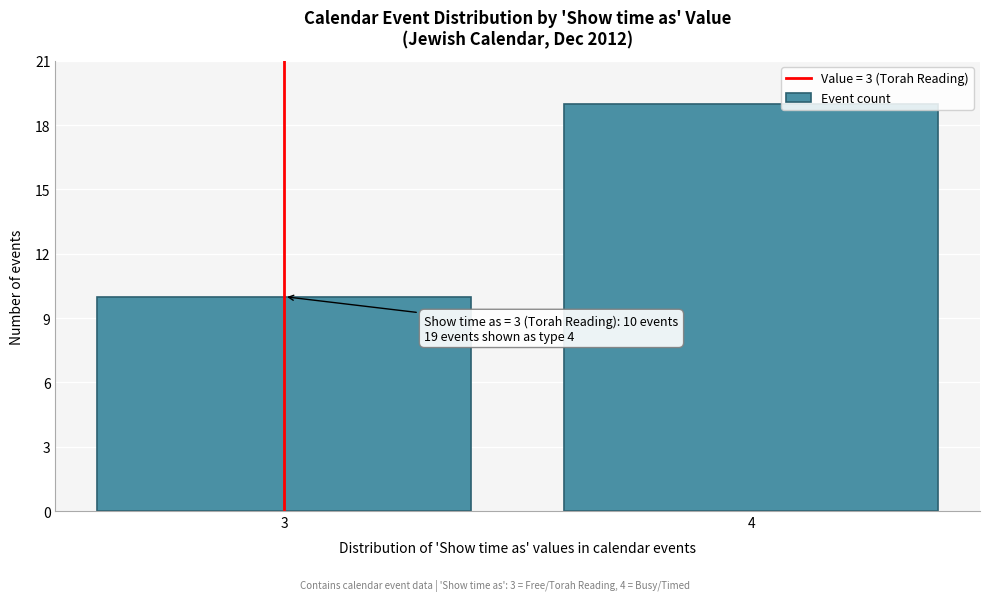

Reading left to right, extract all data points from this chart.

3=10	4=19